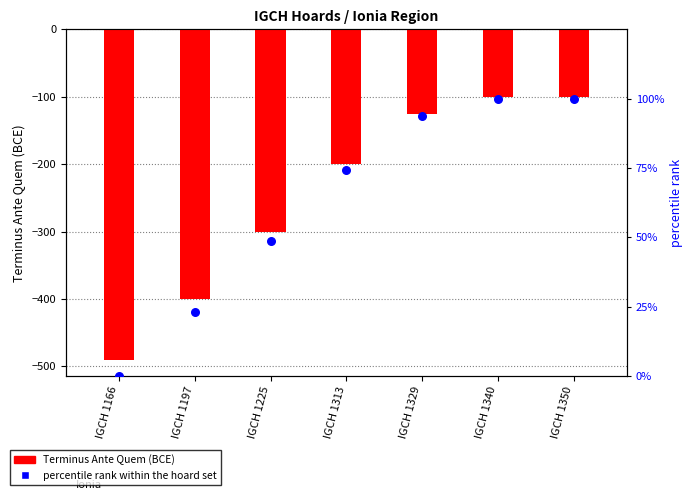

Is the value of Terminus Ante Quem at IGCH 1225 greater than the value of percentile rank within the hoard set at IGCH 1225?

No